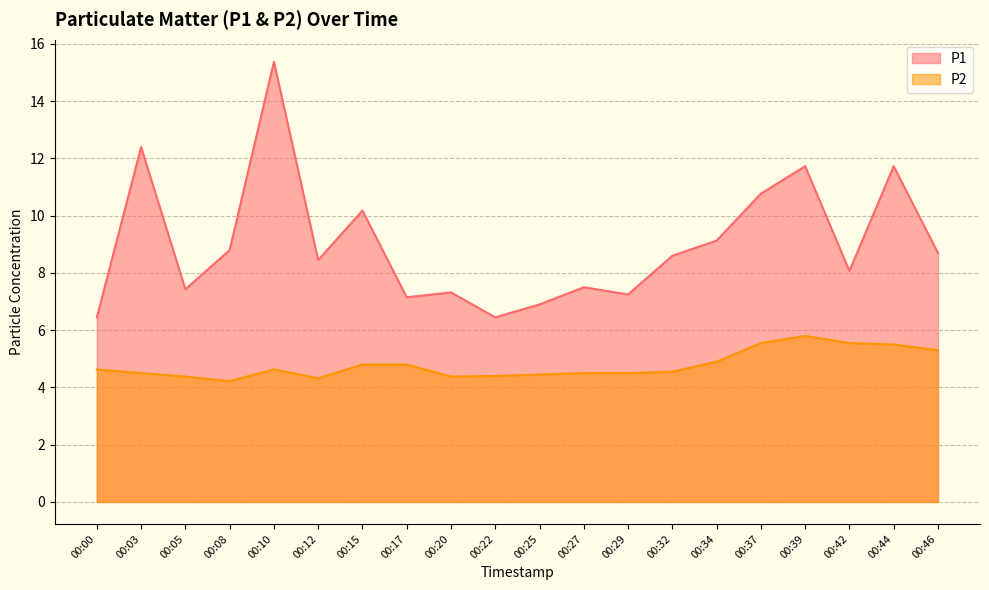

At how many categories does at least one series exceed 12?

2